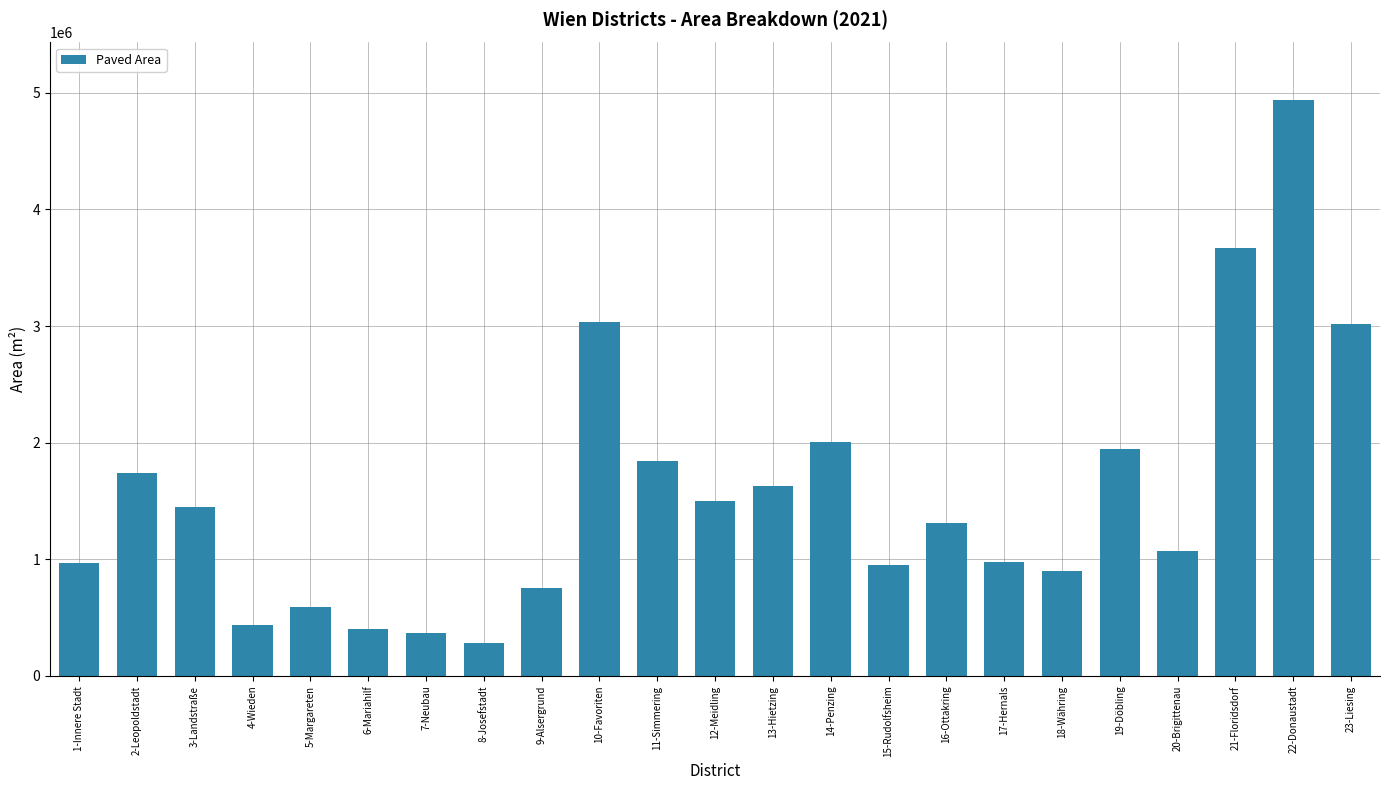

What is the approximate value at 8-Josefstadt?

281668